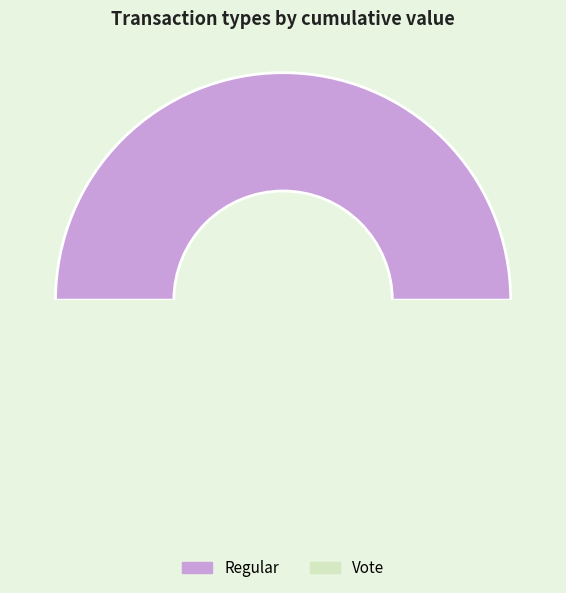

Which series has the widest spread of values?

Regular